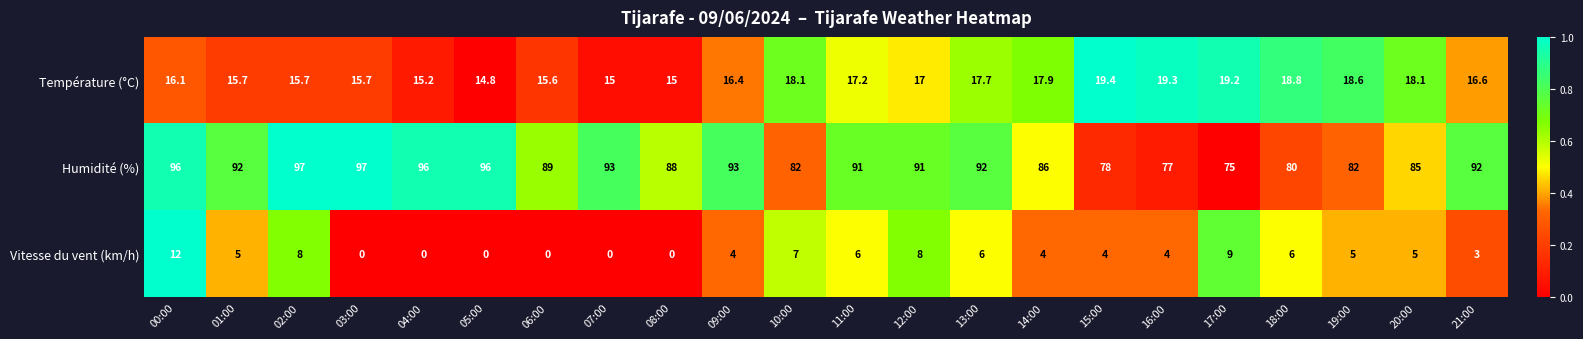

What is the average value of the Température (°C) series?

17.0